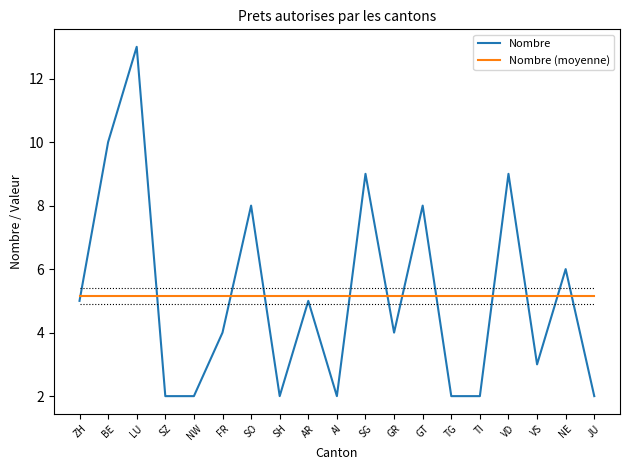

Where do Nombre (moyenne) and Nombre first cross each other?

ZH and BE